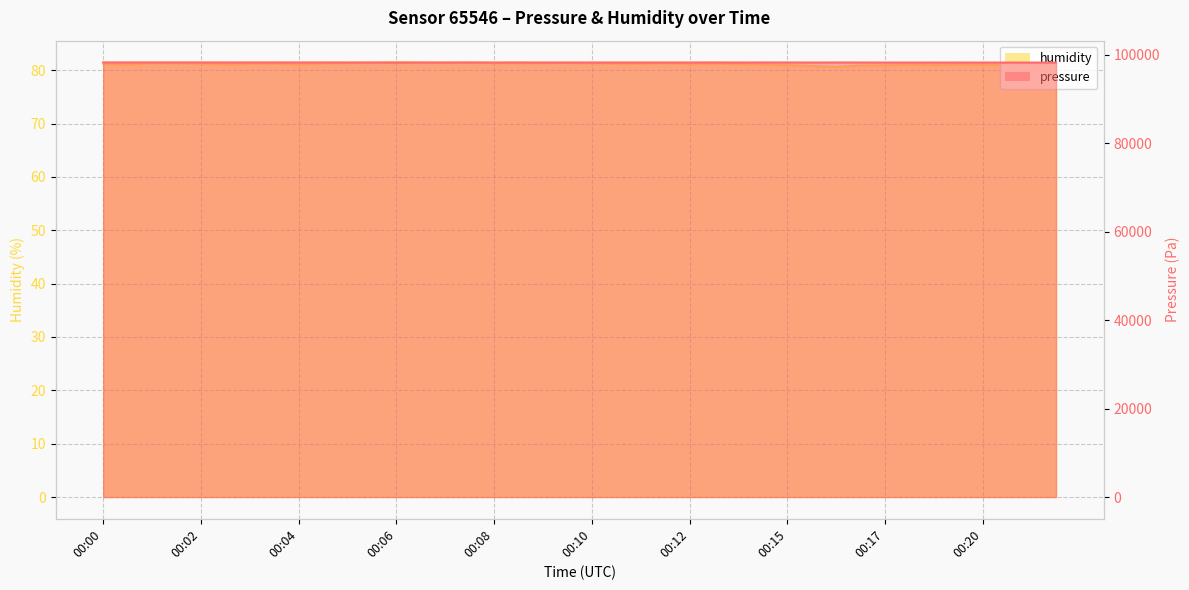

Is it true that humidity equals 81.4 at 00:07?

True